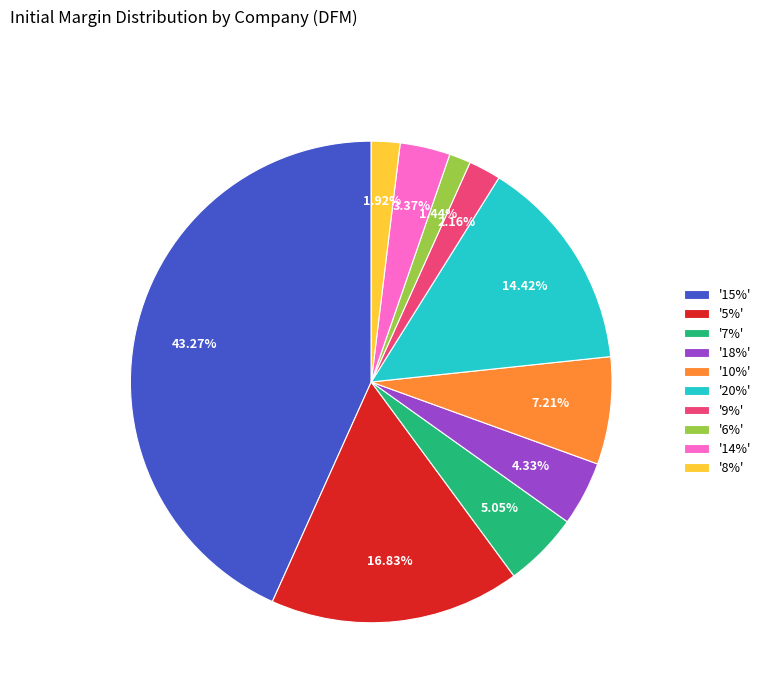

Does '20%' represent more than half of the total?

No